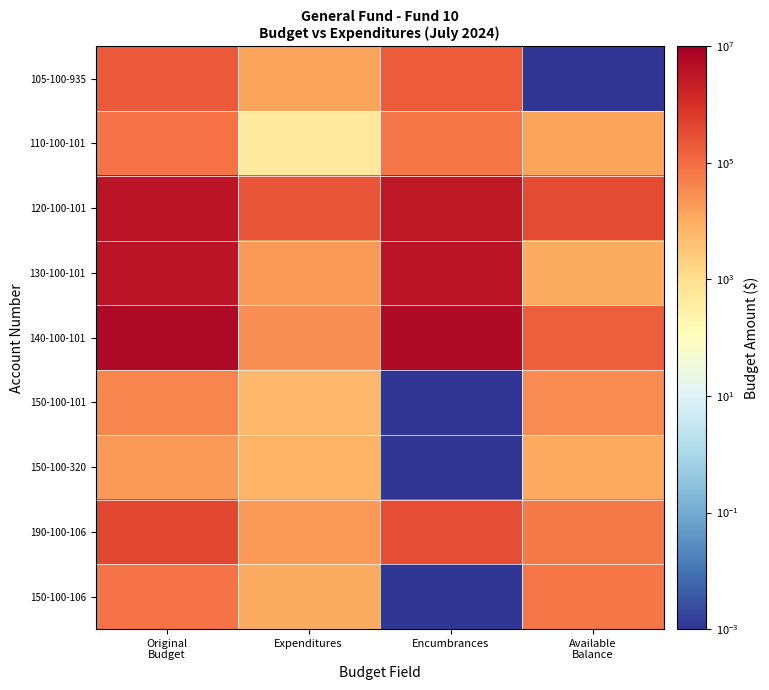

How many data points does each series have?

4